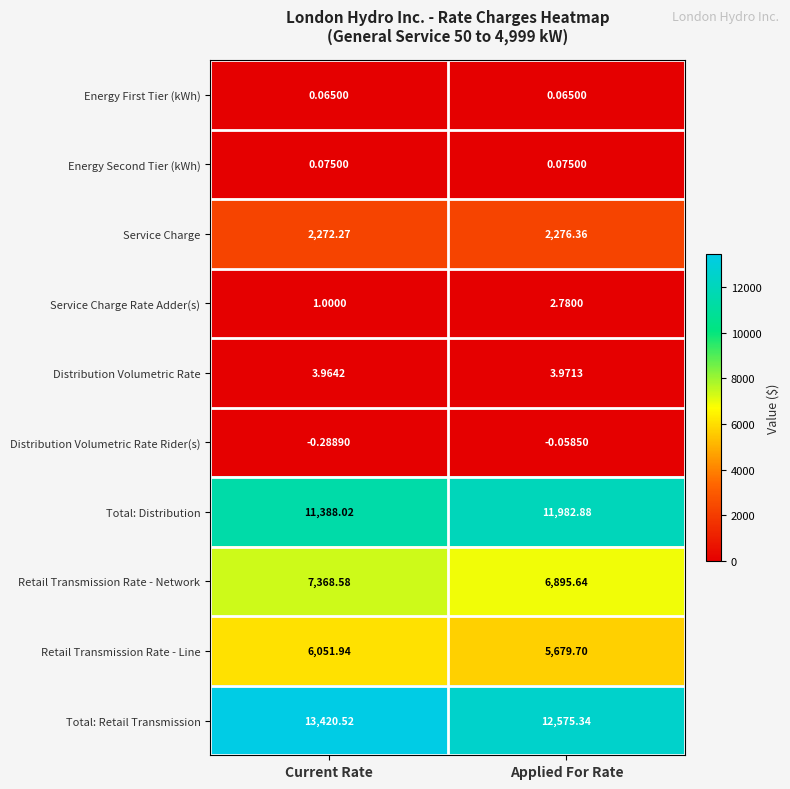

How many series are shown in this chart?

10